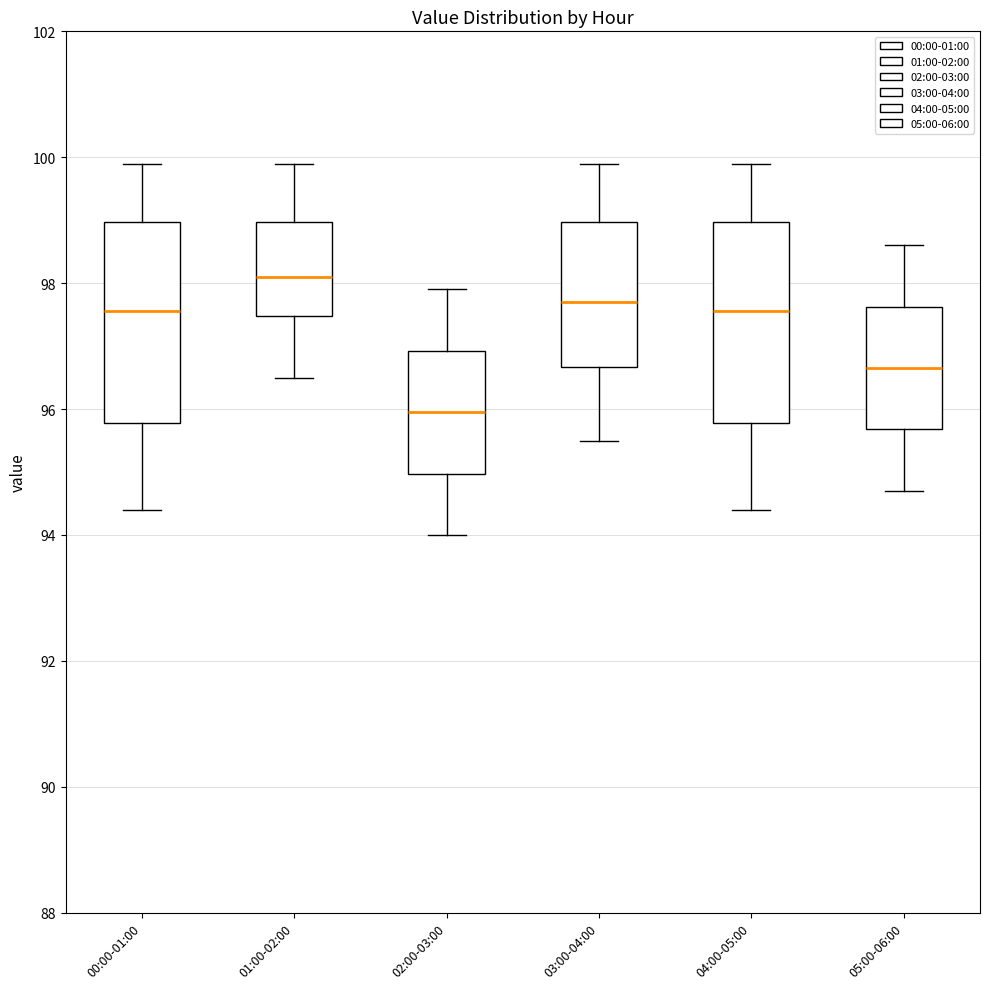

Which box's median line is the highest?

01:00-02:00